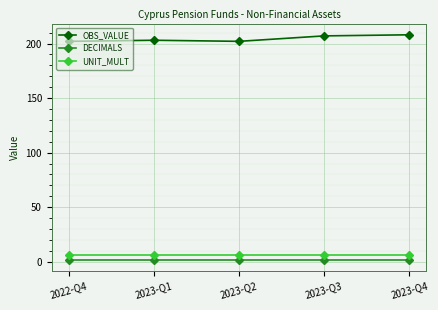

What is the total value across all series at 2023-Q2?

210